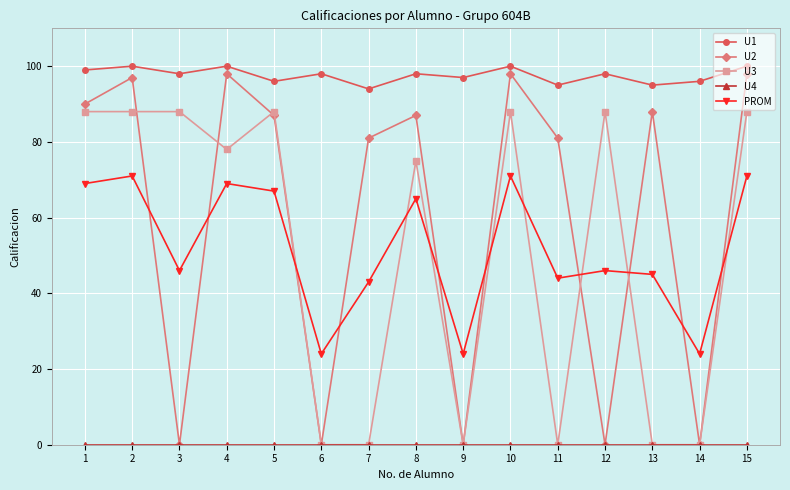

What is the total value across all series at 12?

232